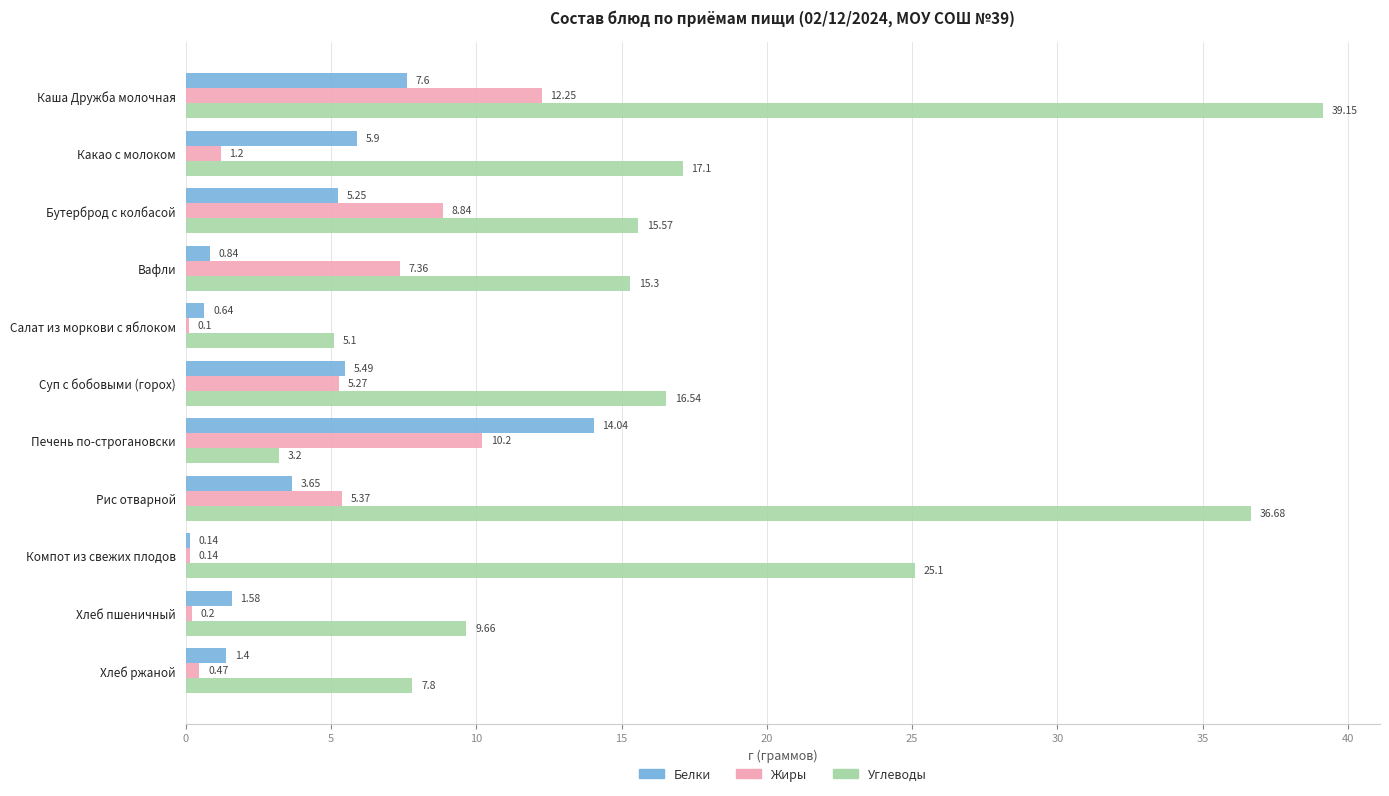

At which label does Углеводы reach its peak?

Каша Дружба молочная